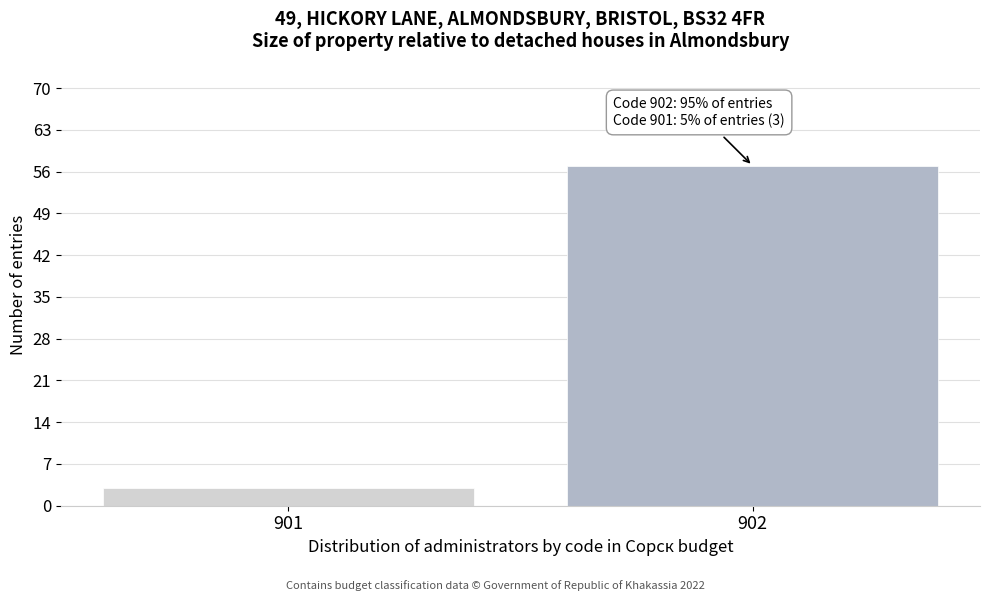

Reading left to right, list all the values displayed in this chart.

3	57